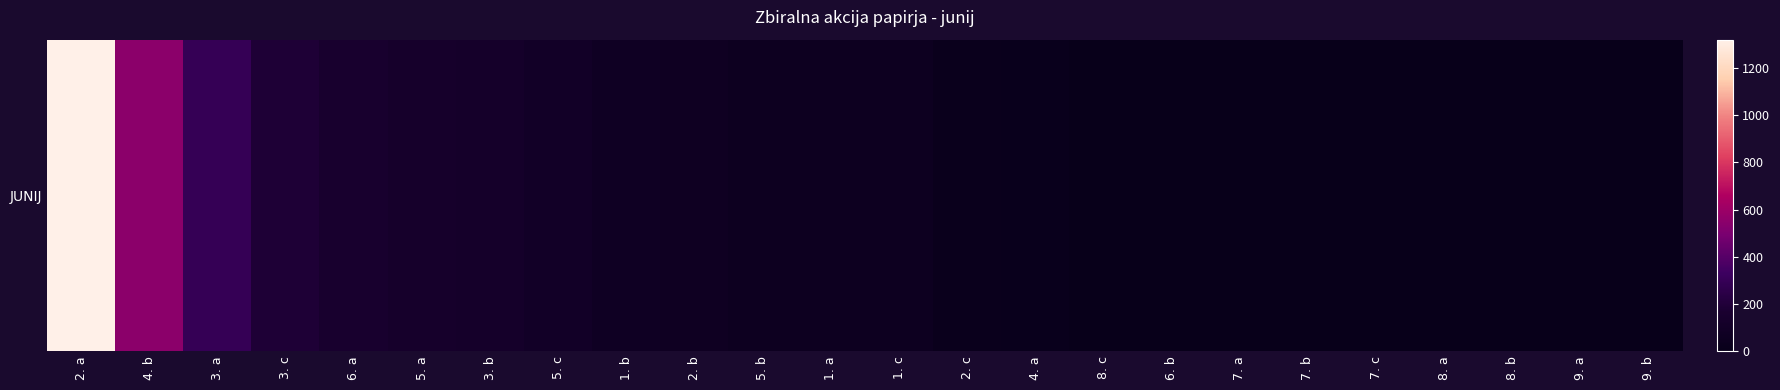

What is the average value?

134